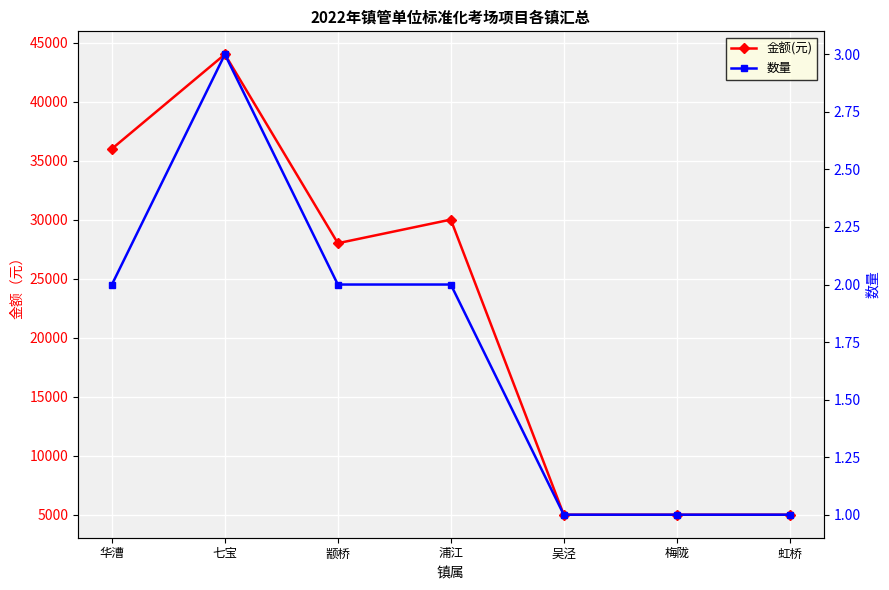

What is the label of the 3rd point from the left?

颛桥